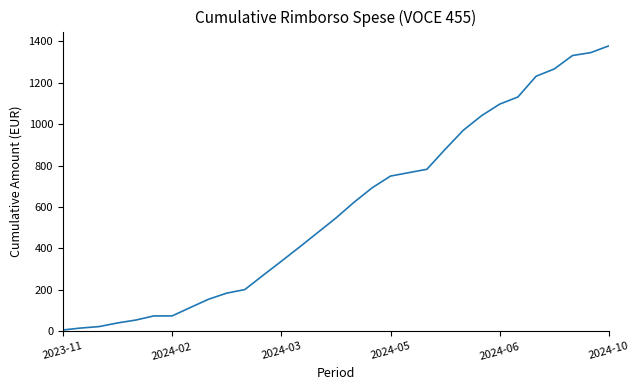

What is the difference between the maximum and minimum values?

1370.2